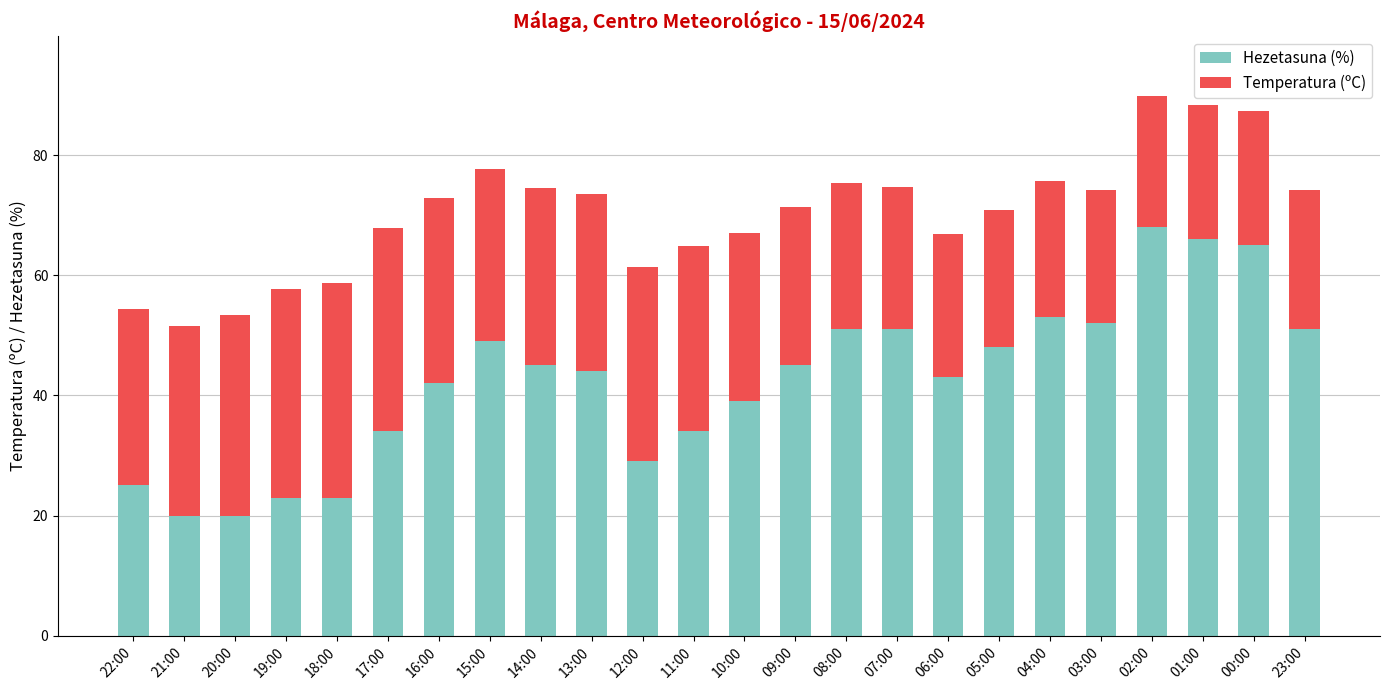

What is the total value across all series at 09:00?

71.3